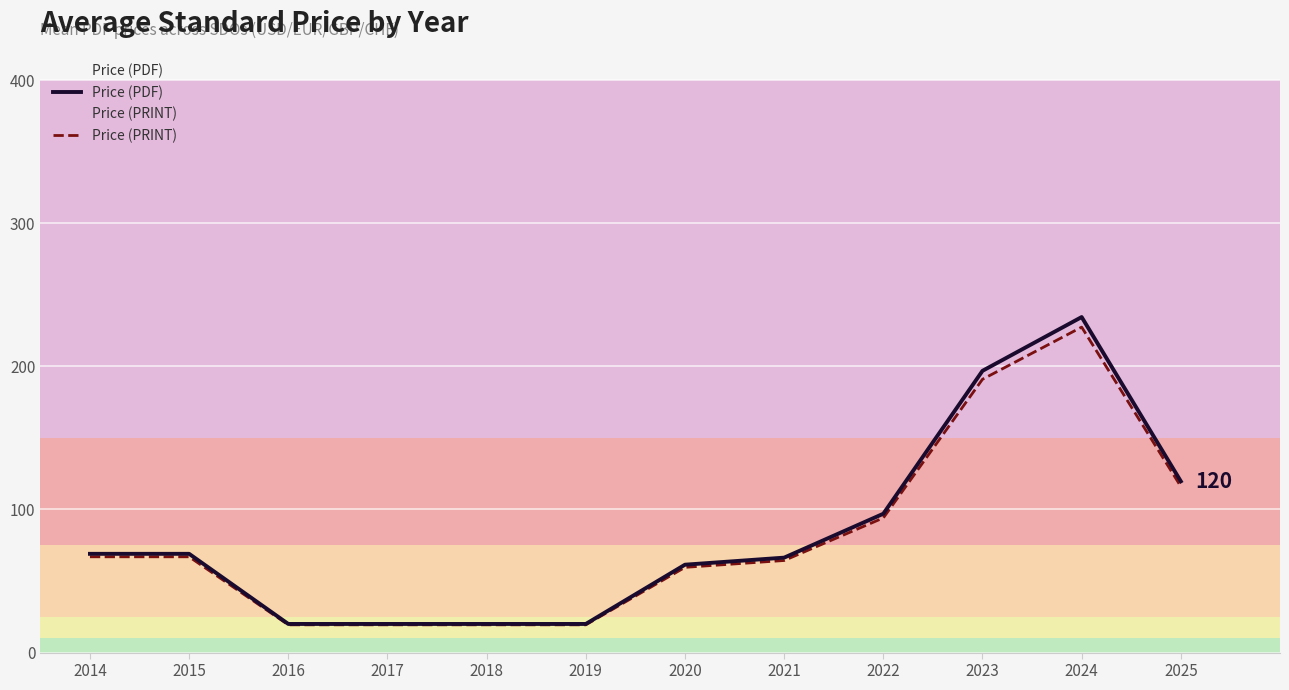

What are all the series names shown in the legend?

Price (PDF), Price (PRINT)